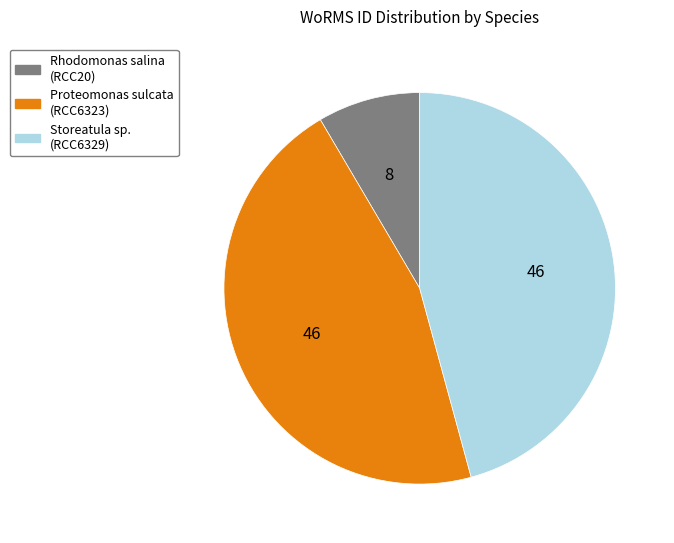

What is the smallest slice in the pie chart?

Rhodomonas salina